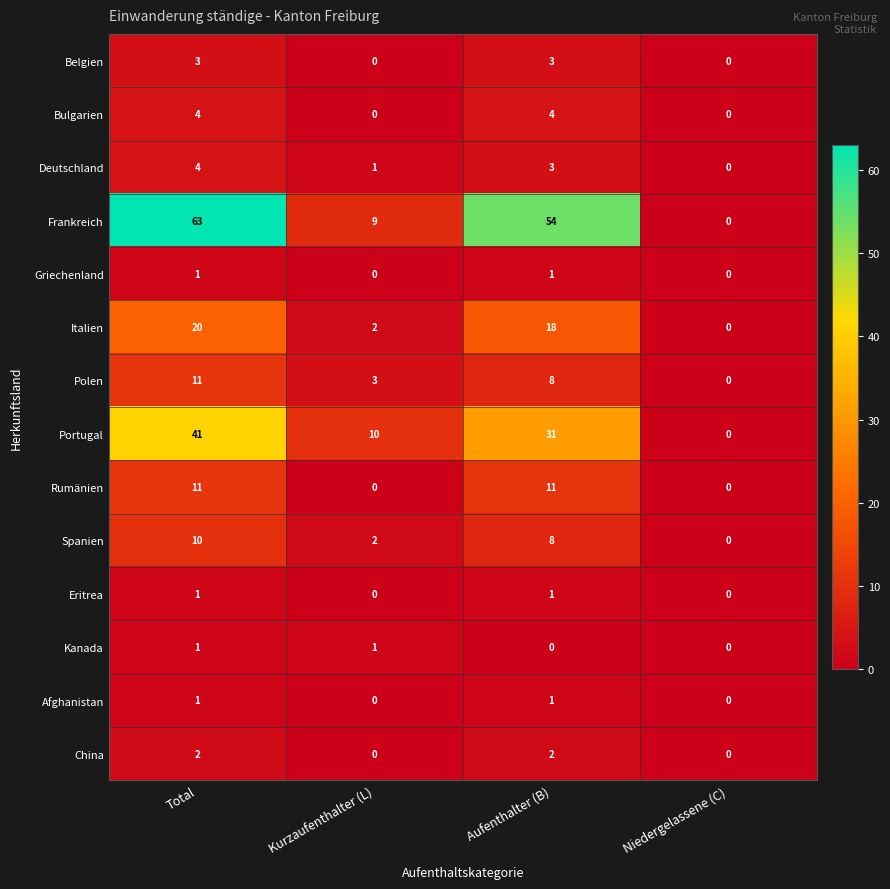

The value of Spanien at Niedergelassene (C) is 0. True or false?

True